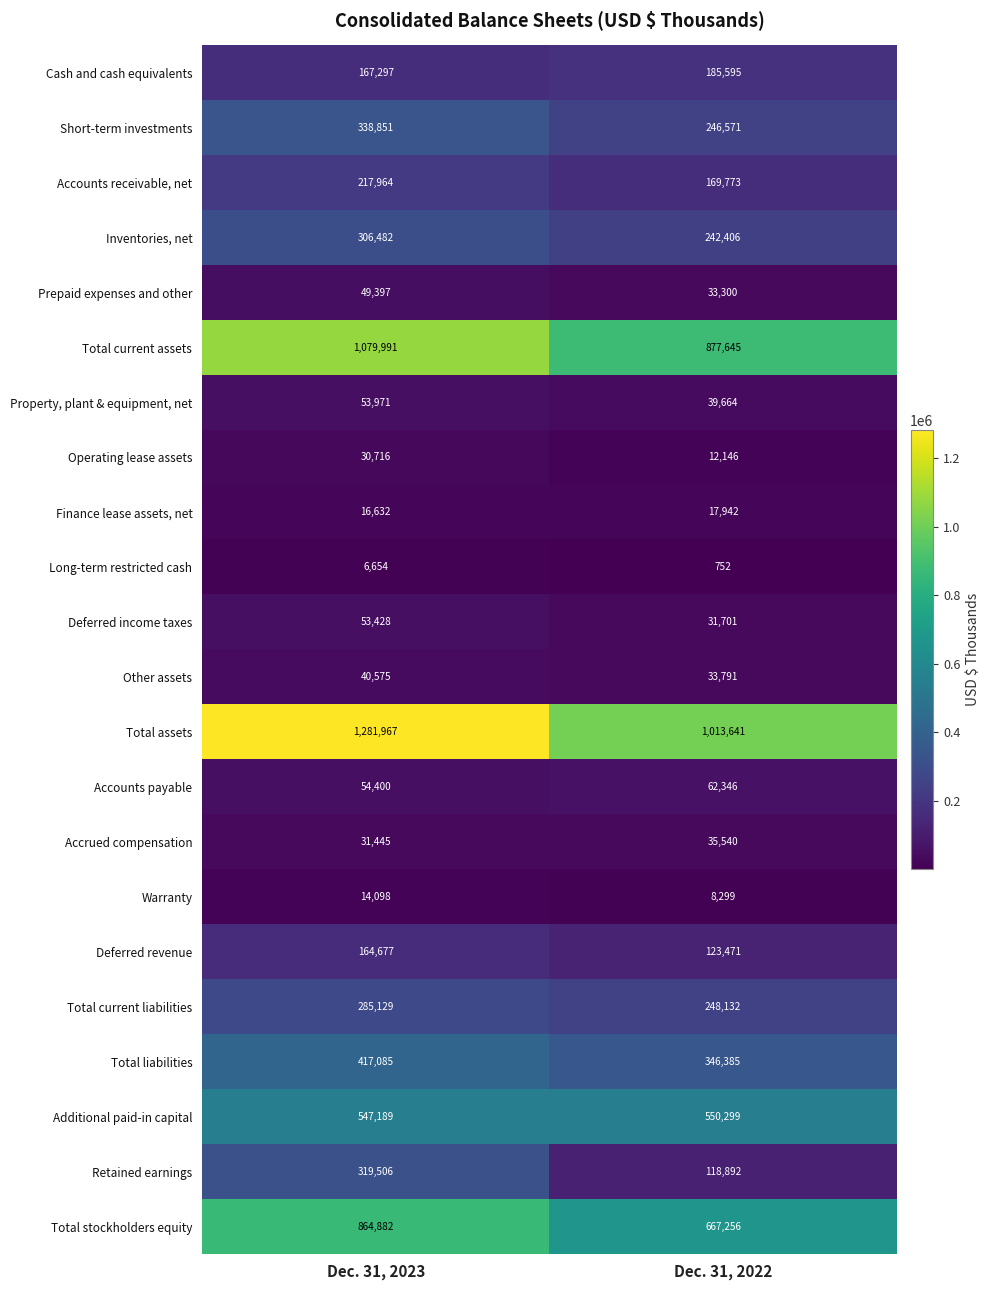

At how many categories does at least one series exceed 1256146?

1